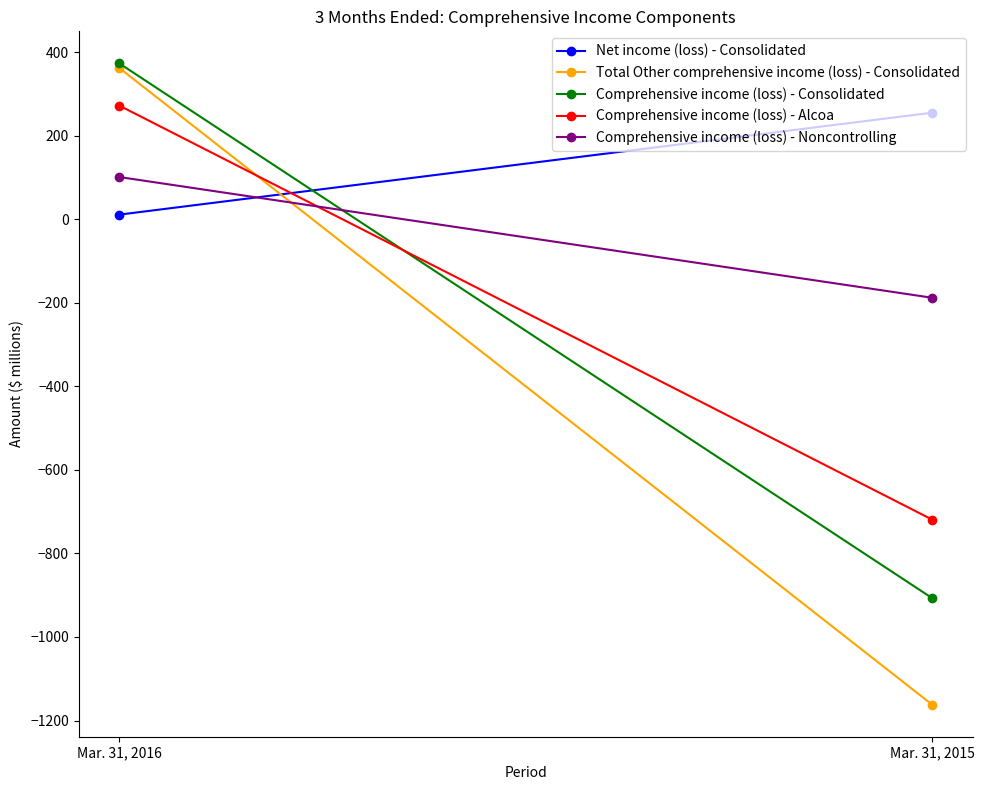

Which series has the largest range (max minus min)?

Total Other comprehensive income (loss) - Consolidated